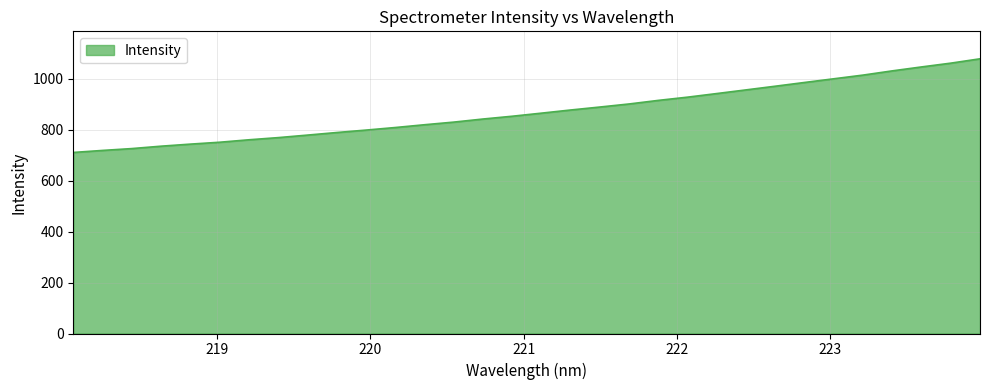

How many lines are shown in the chart?

1